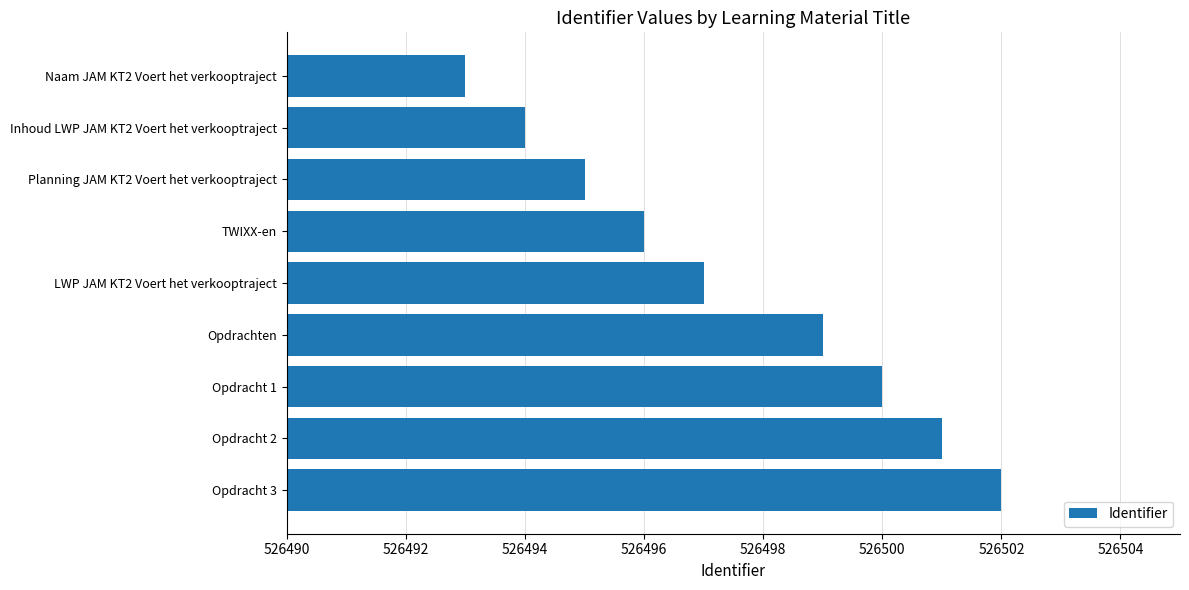

How many bars are there in total?

9